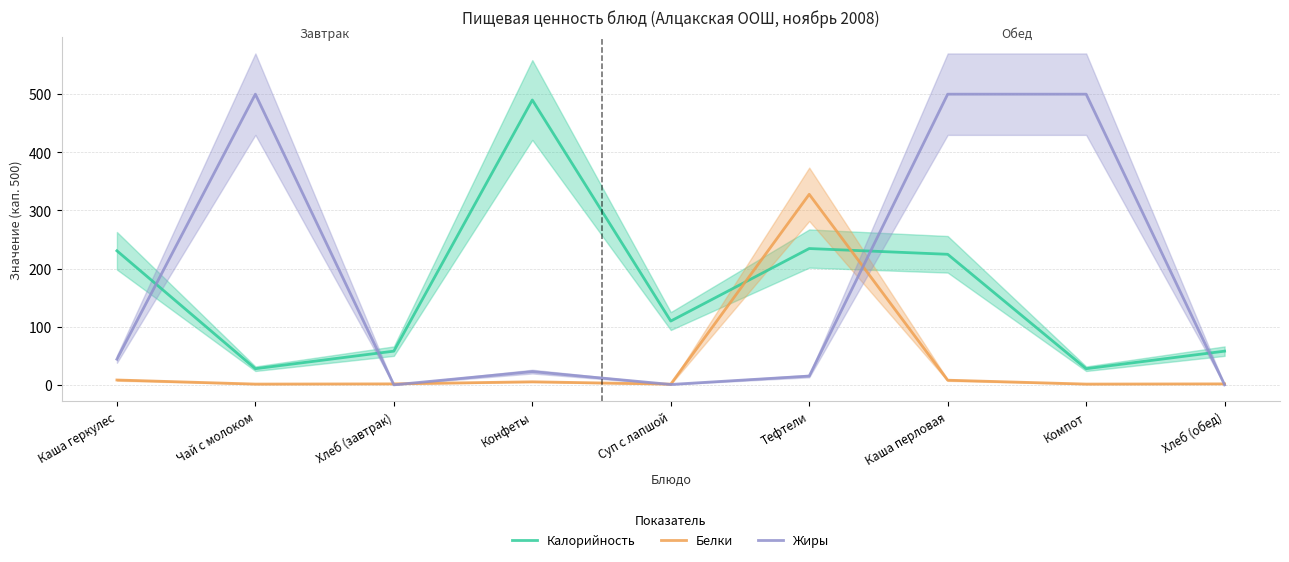

How many interior local peaks does the Калорийность series have?

2